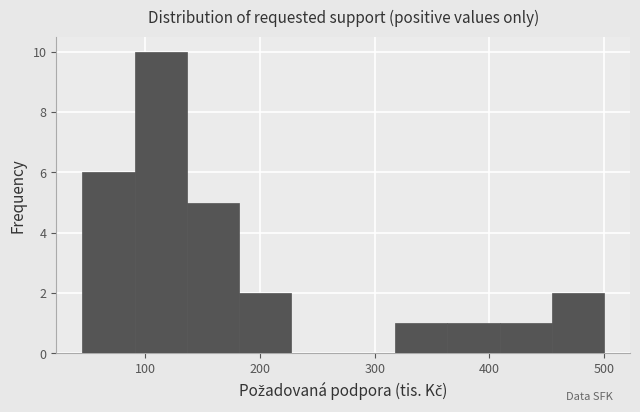

How tall is the bar that spans 360 to 410 on the x-axis? Neither the bar edges nor the heights are printed on the chart, so give them approximately, as read against the axes.

1